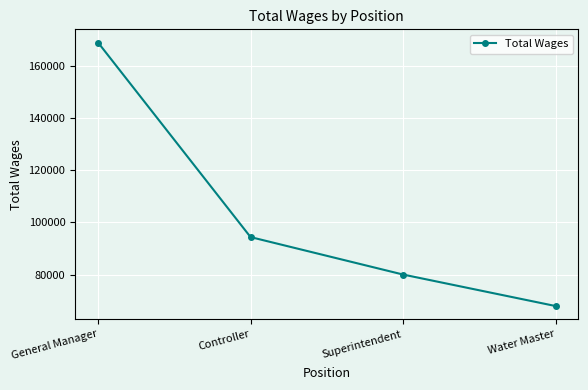

True or false: the data shows 274499 at General Manager.

False